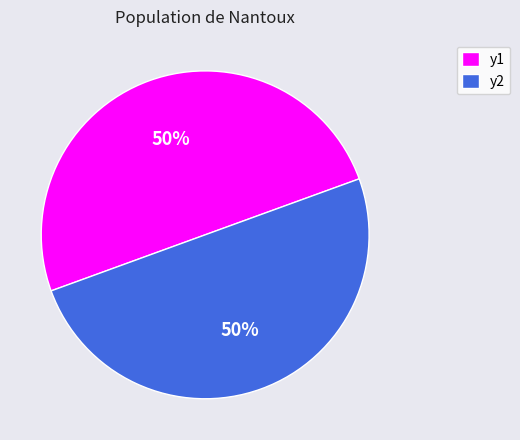

To the nearest percent, what portion does y2 represent?

50%